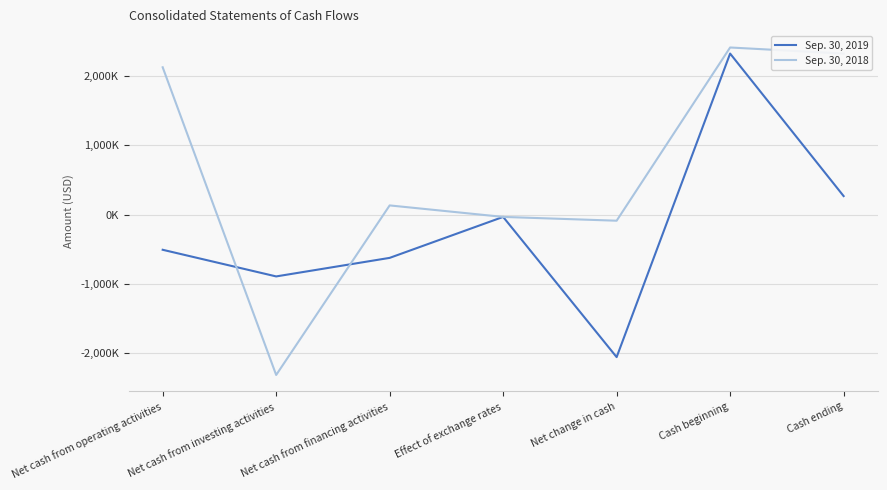

Where do Sep. 30, 2019 and Sep. 30, 2018 first cross each other?

Net cash from operating activities and Net cash from investing activities